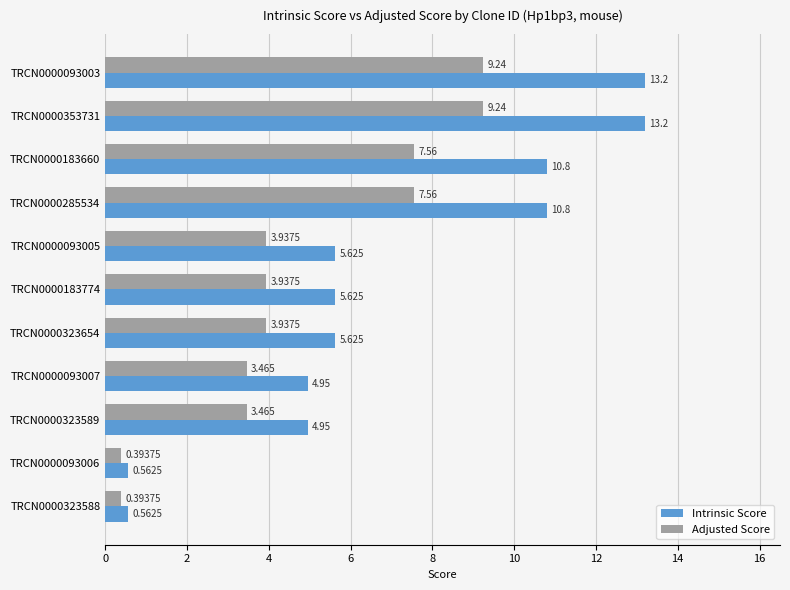

Which series changed the most between TRCN0000093005 and TRCN0000093006?

Intrinsic Score